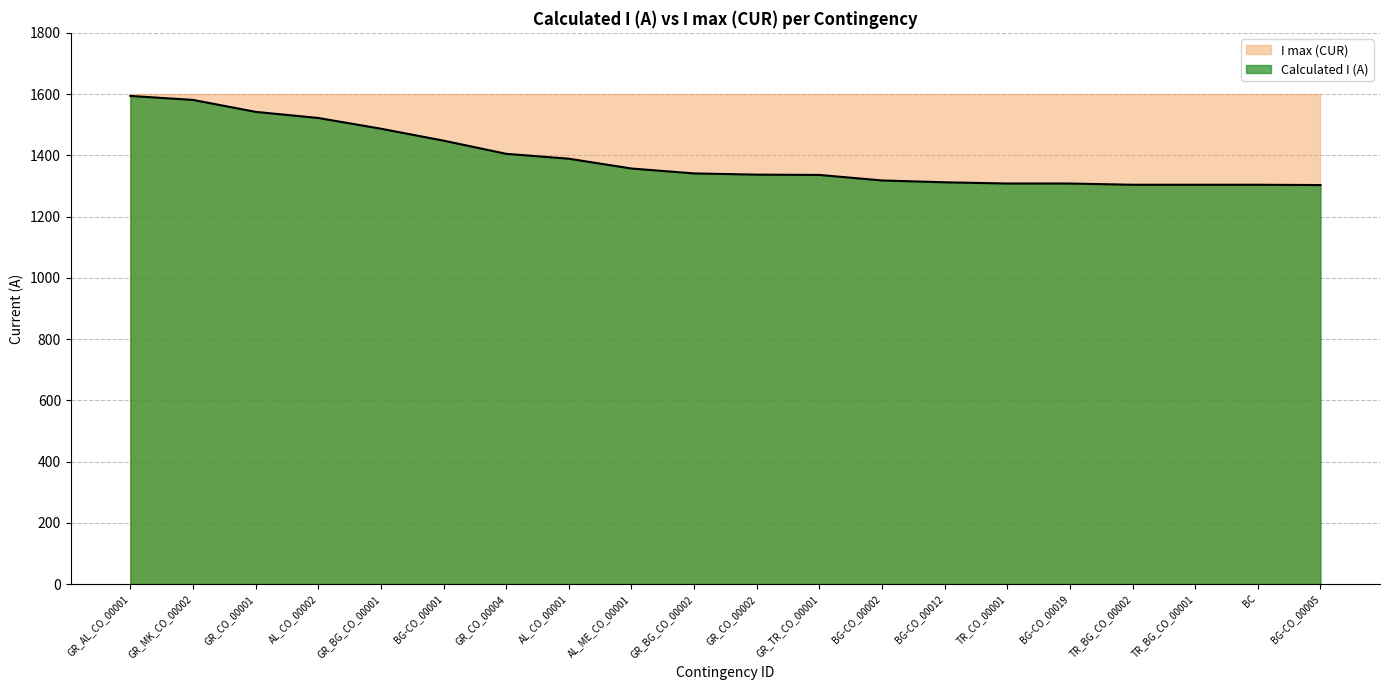

What is the change in value from AL_CO_00001 to BG-CO_00012?

-77